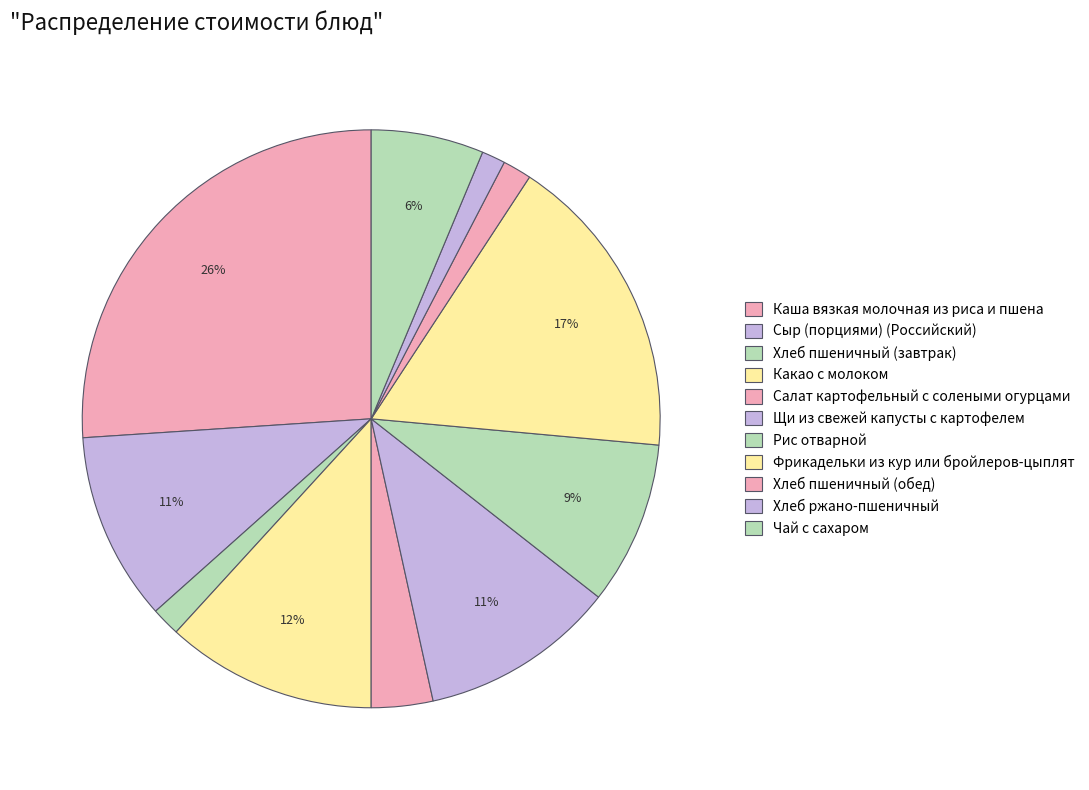

What is the largest slice in the pie chart?

Каша вязкая молочная из риса и пшена